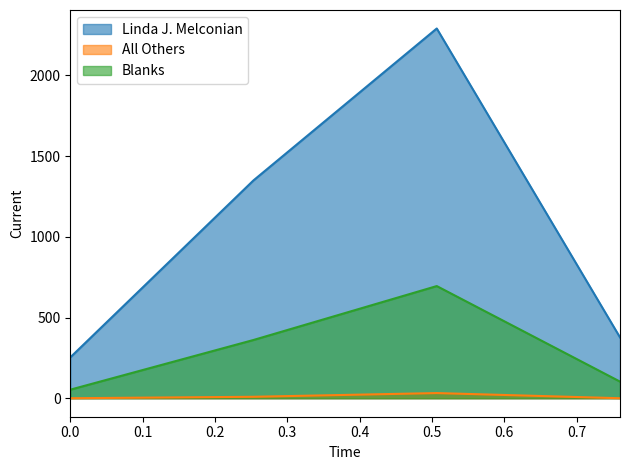

What is the sum of all Blanks values?

1212